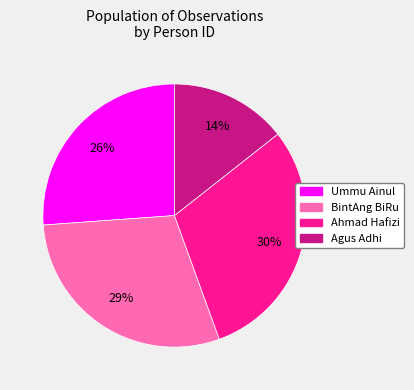

Do Ummu Ainul and BintAng BiRu together represent more than half of the pie?

Yes